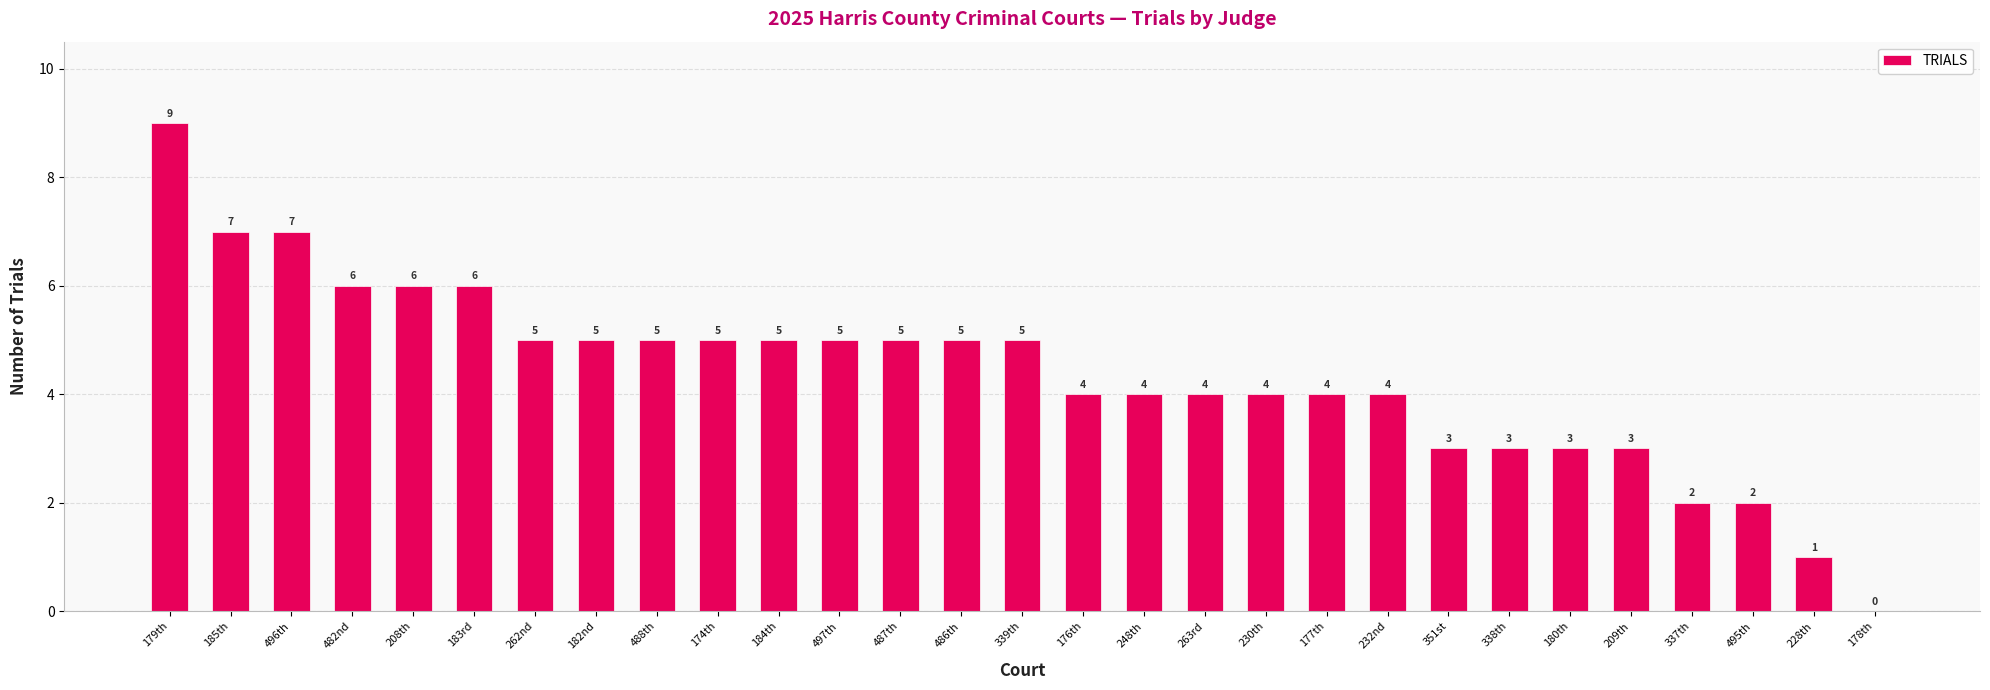

How many values are above zero?

28